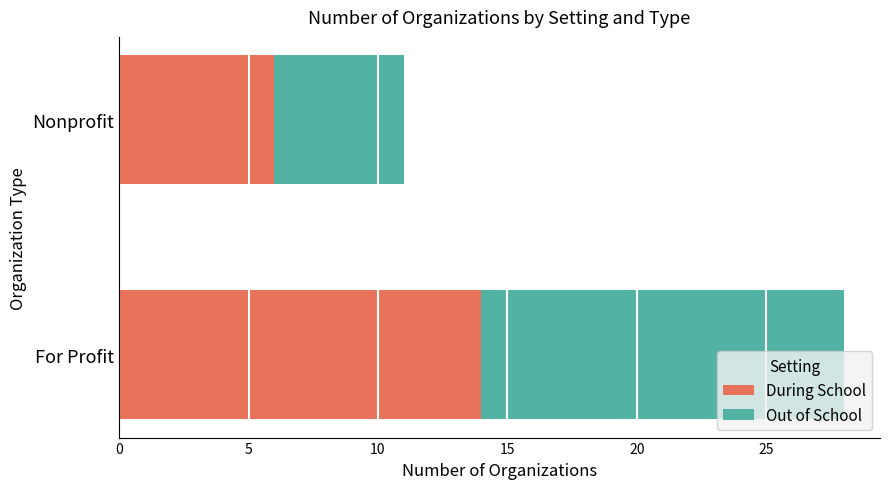

What is the approximate value of During School at Nonprofit?

6